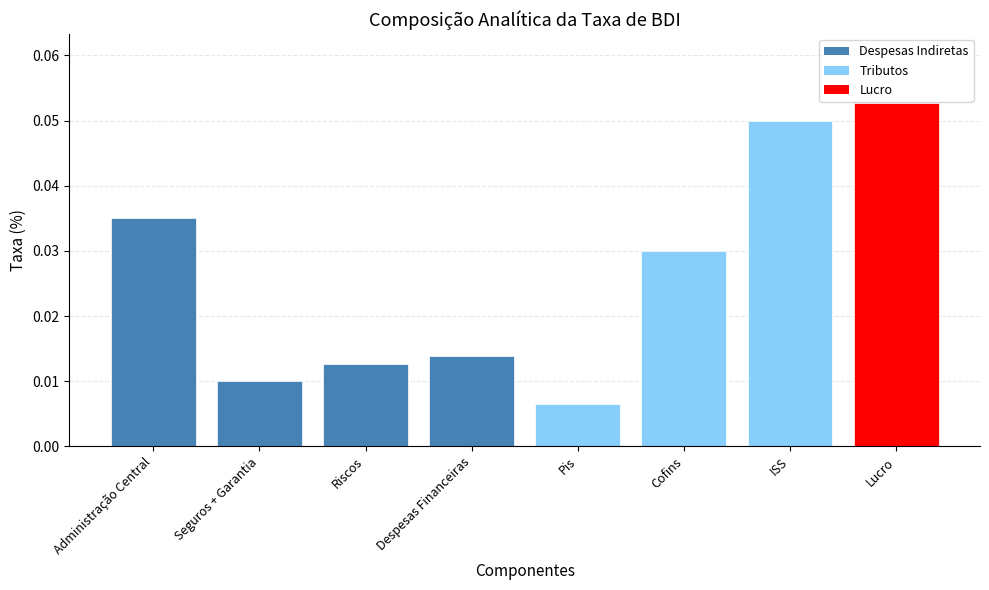

Are the bars horizontal?

No